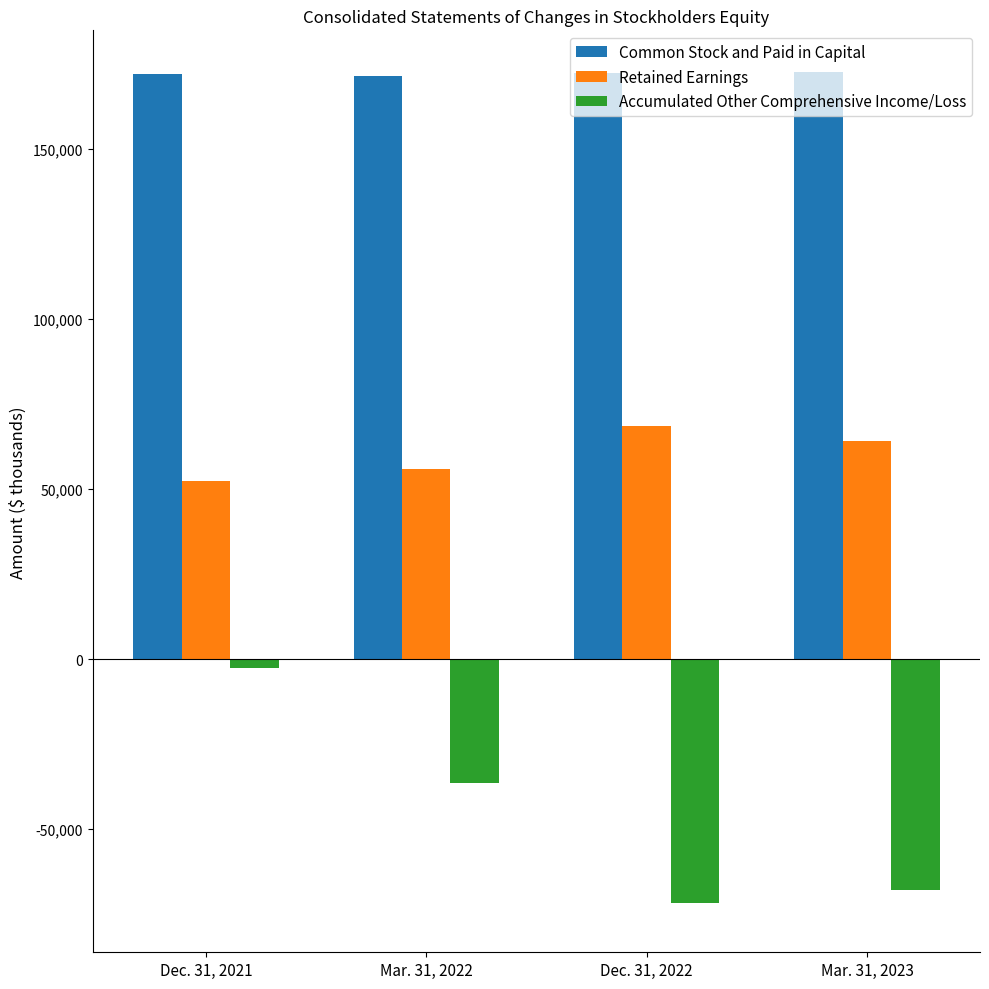

True or false: Retained Earnings has a value of 81033 at Dec. 31, 2021.

False